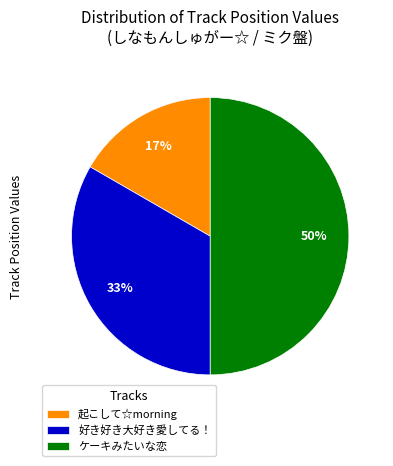

Is it true that 好き好き大好き愛してる！ is 33% of the pie?

True